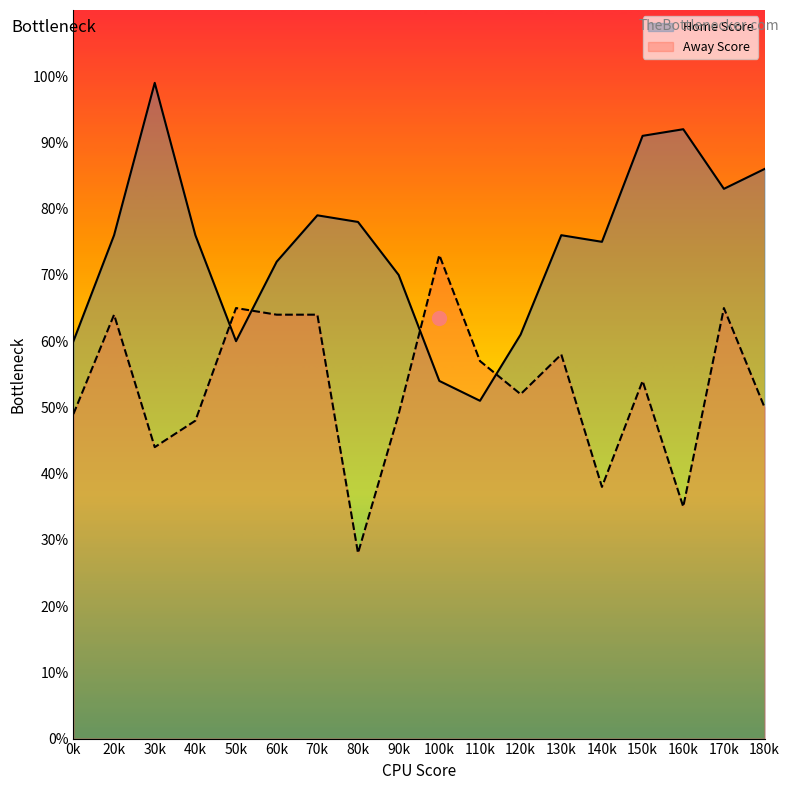

Which series has the widest spread of values?

Home Score